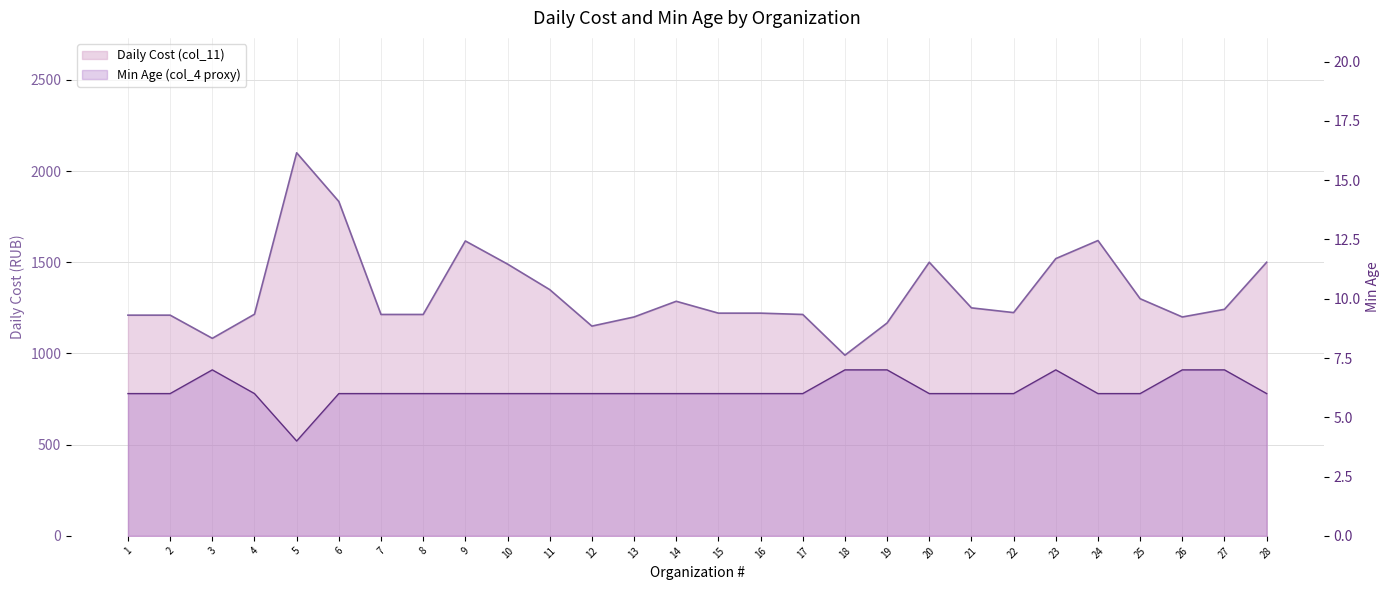

What is the total value across all series at 5?

2104.0